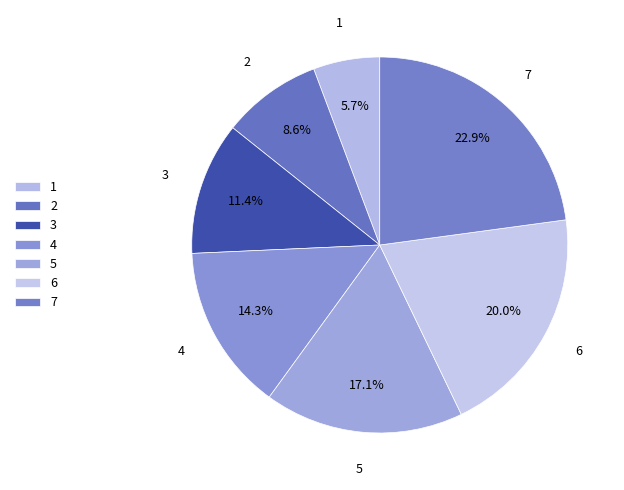

Is there a majority slice in this chart?

No